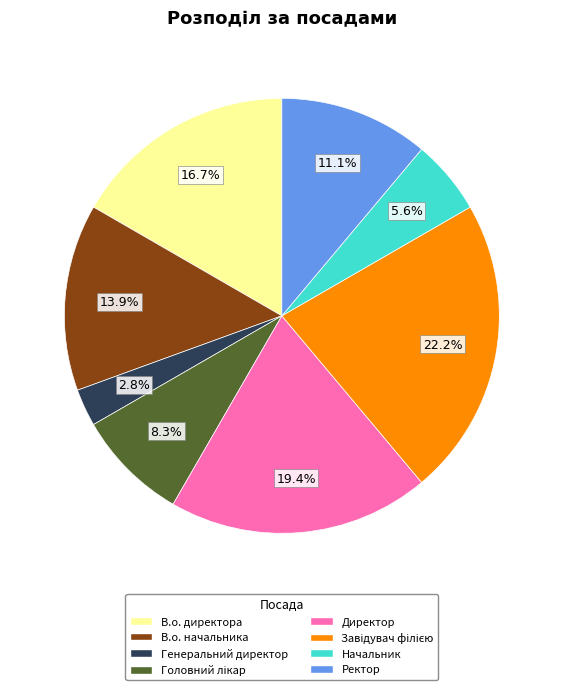

Which slice is the smallest?

Генеральний директор